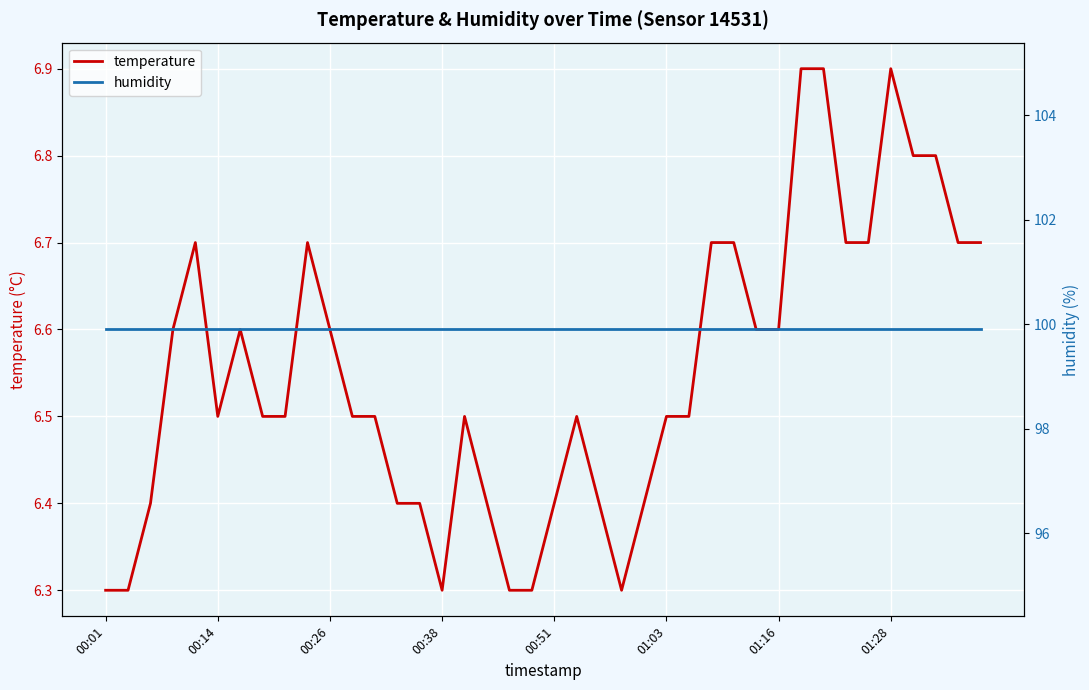

What is the minimum value for temperature?

6.3